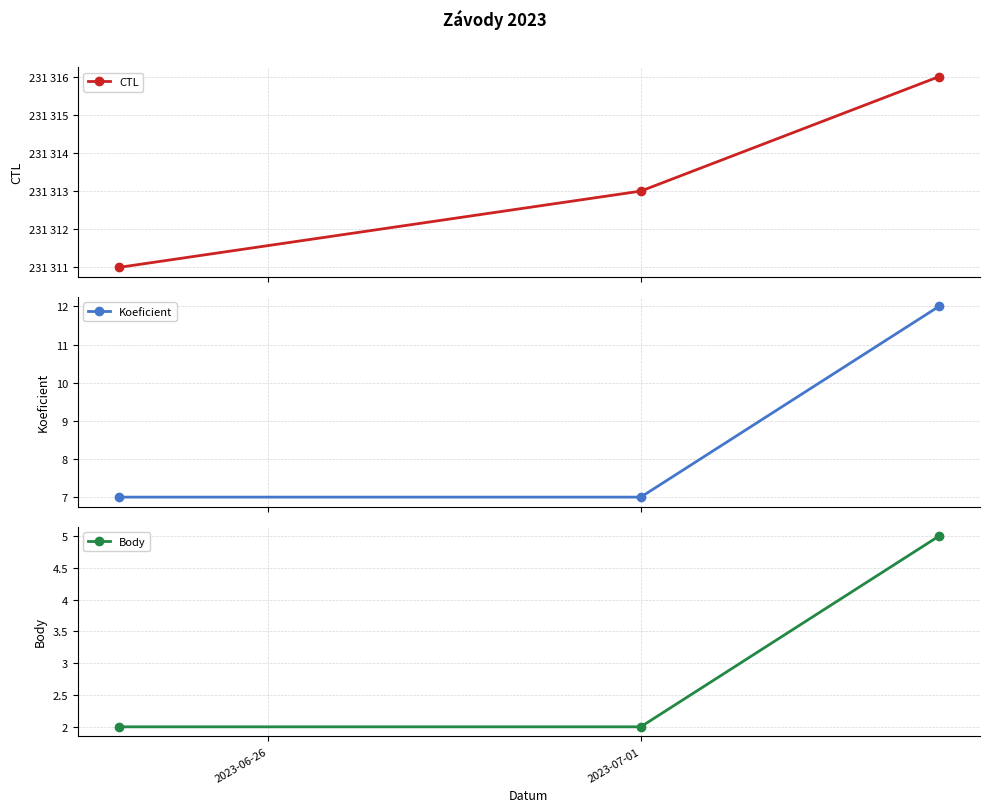

What is the value of the Koeficient point at the 2nd from the left?

7